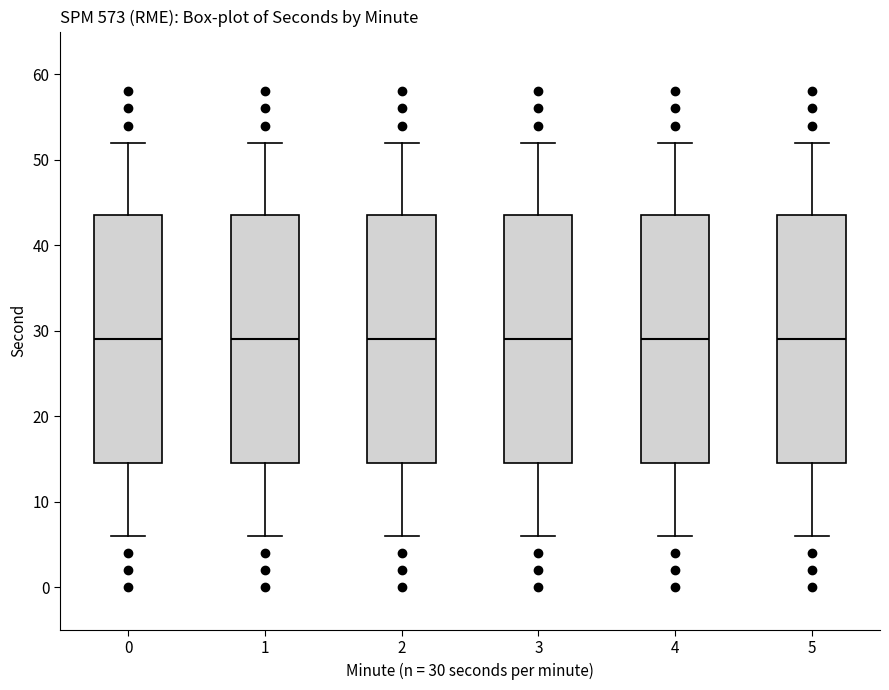

Reading left to right, transcribe this box plot: for each box, give where its median line is, the range the box spans, and where its two whiskers end, as read against the y-axis. The values are not printed on the chart, so give them approximately, as read against the axis.

0: median 29, box 15 to 44, whiskers 6 to 52
1: median 29, box 15 to 44, whiskers 6 to 52
2: median 29, box 15 to 44, whiskers 6 to 52
3: median 29, box 15 to 44, whiskers 6 to 52
4: median 29, box 15 to 44, whiskers 6 to 52
5: median 29, box 15 to 44, whiskers 6 to 52